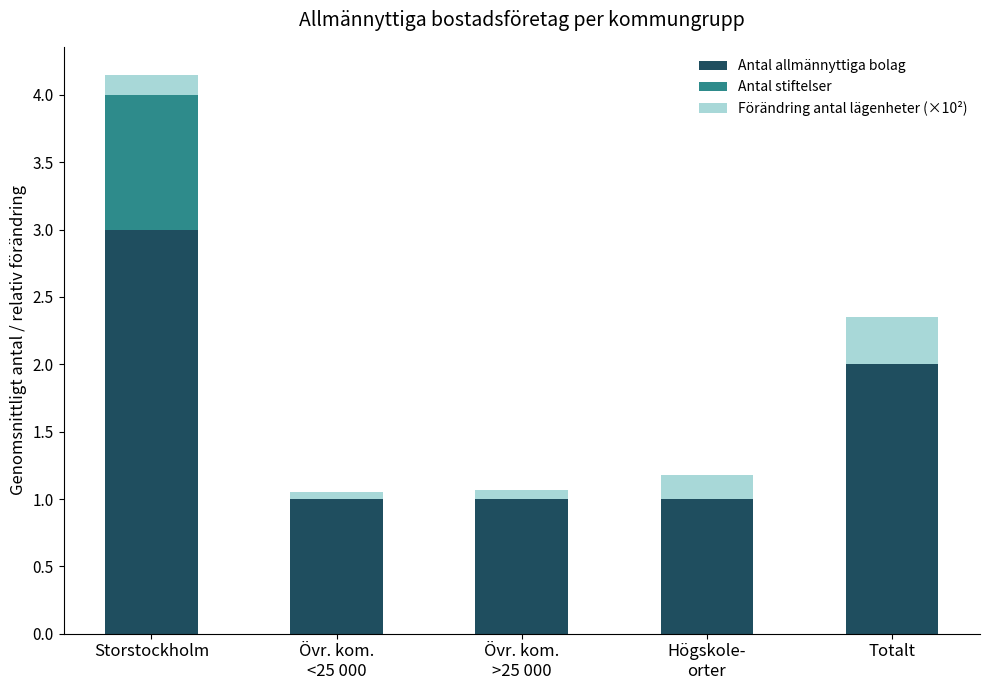

What are all the series names shown in the legend?

Antal allmännyttiga bolag, Antal stiftelser, Förändring antal lägenheter (×10²)